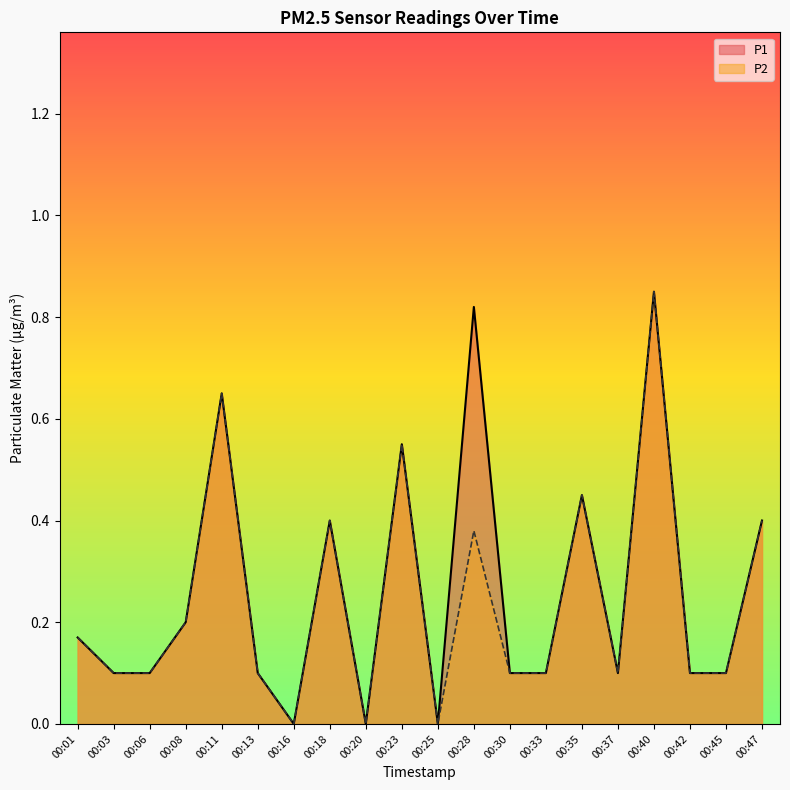

The P1 series shows 0.8 at 00:40. True or false?

True